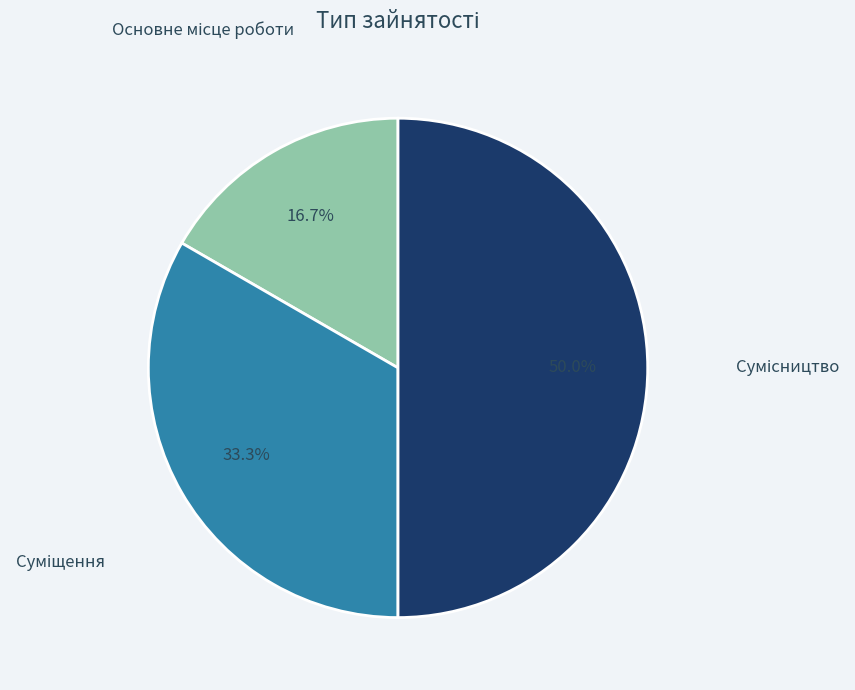

Approximately how many times larger is the value at Основне місце роботи compared to Сумісництво?

0.3